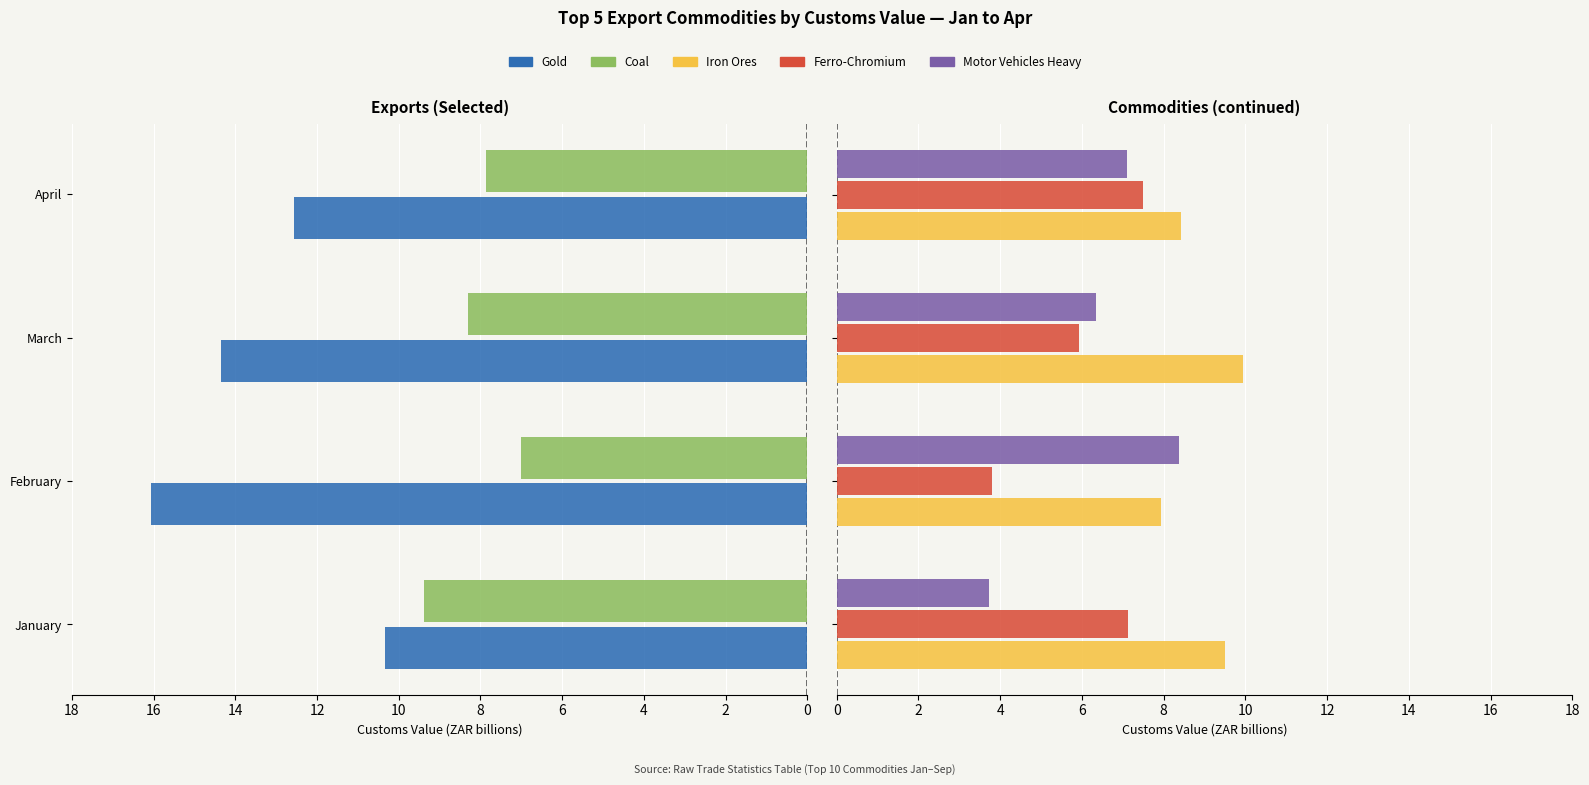

Reading left to right, what are all the values shown in this chart?

Gold: 10.3	16.1	14.4	12.6
Coal: 9.4	7.0	8.3	7.9
Iron Ores: 9.5	7.9	9.9	8.4
Ferro-Chromium: 7.1	3.8	5.9	7.5
Motor Vehicles Heavy: 3.7	8.4	6.4	7.1